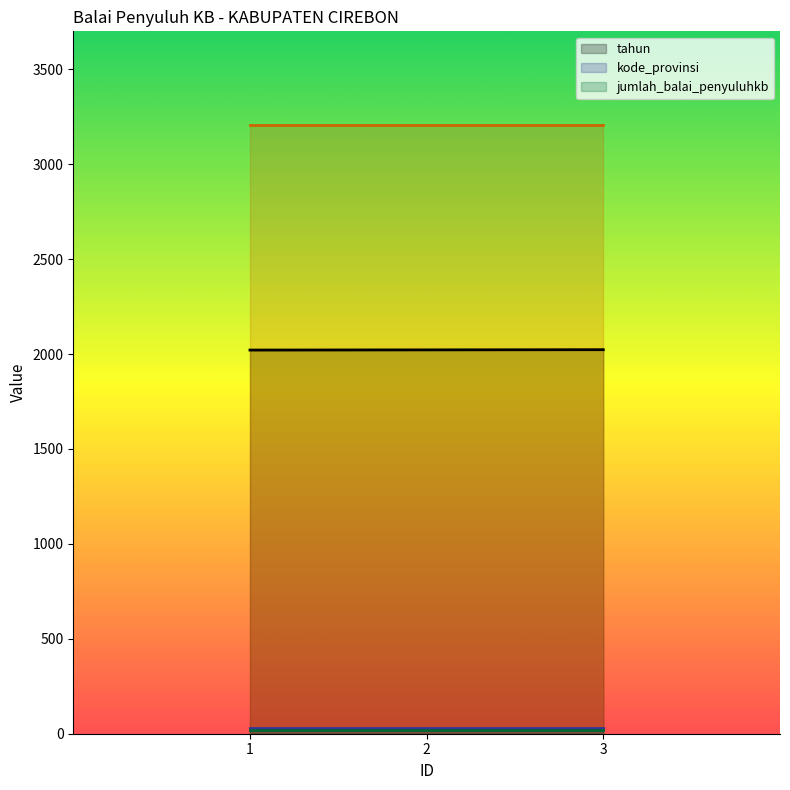

What is the greatest value displayed?

3209